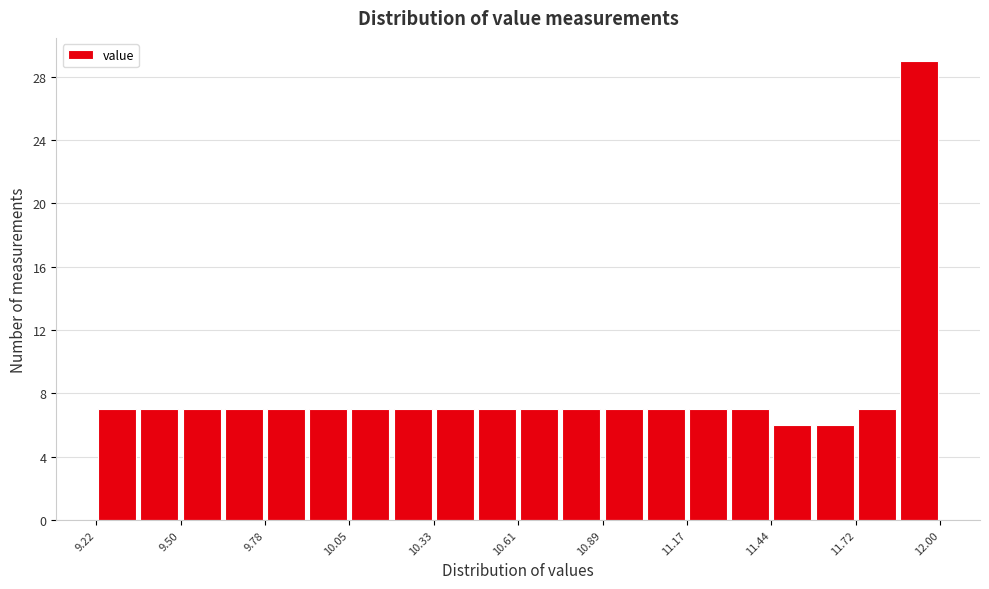

Read against the x-axis, roughly where is the centre of the tallest bar?

11.95